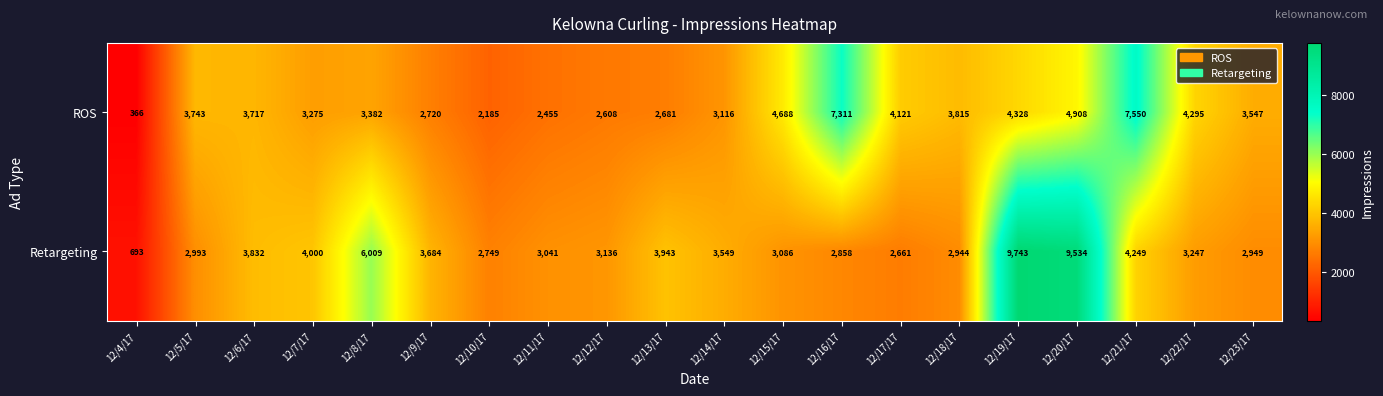

What is the minimum value for Retargeting?

693